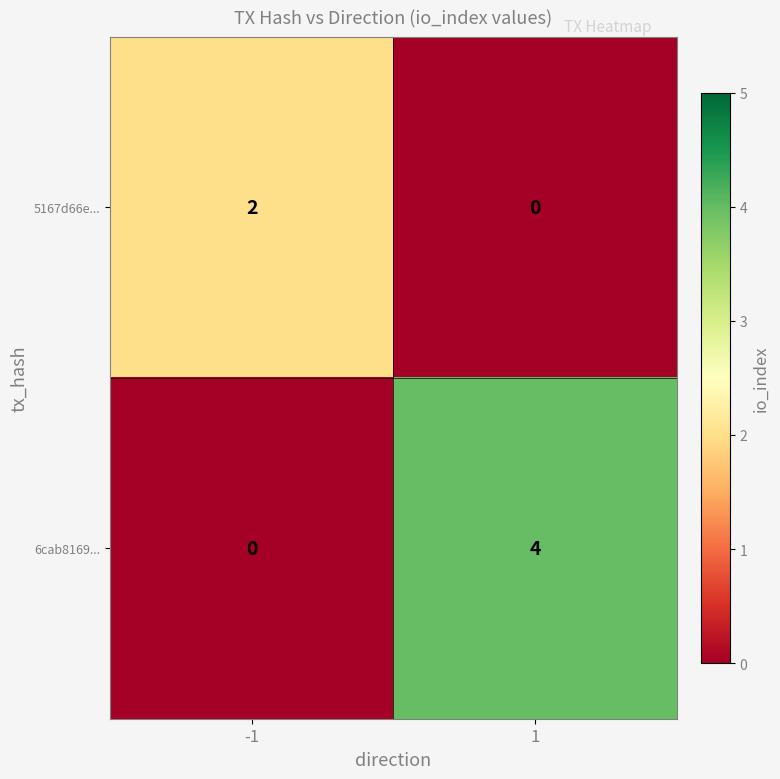

What is the highest value of the 6cab8169... series?

4